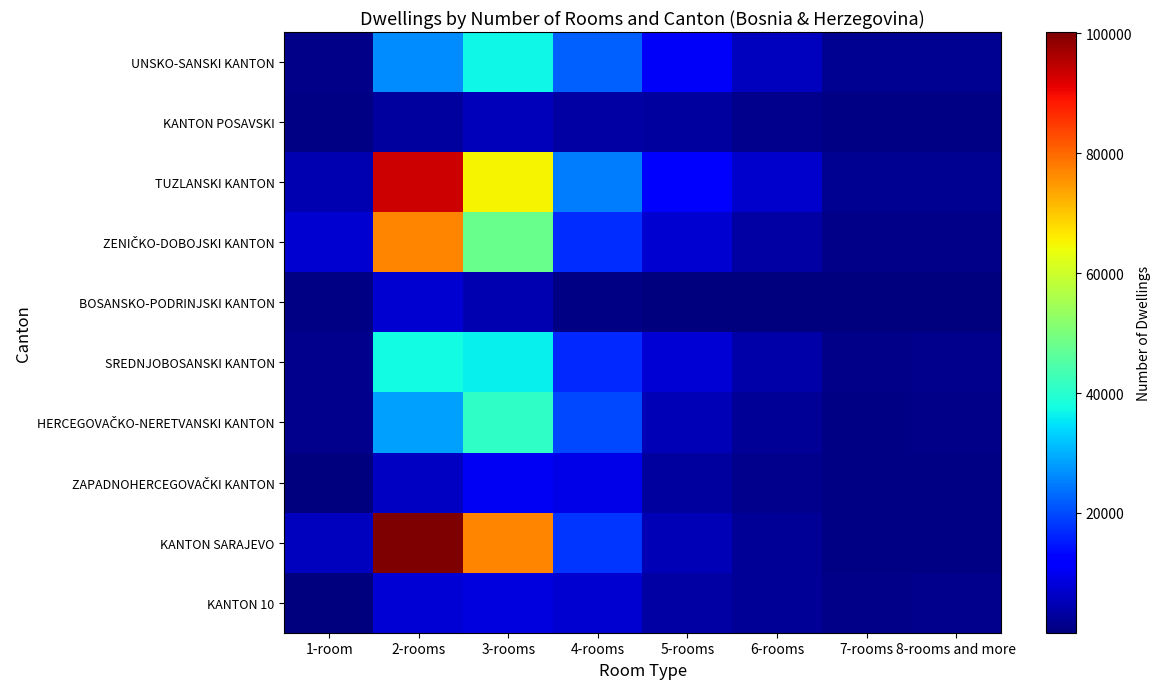

True or false: KANTON SARAJEVO has a value of 121491 at 3-rooms.

False